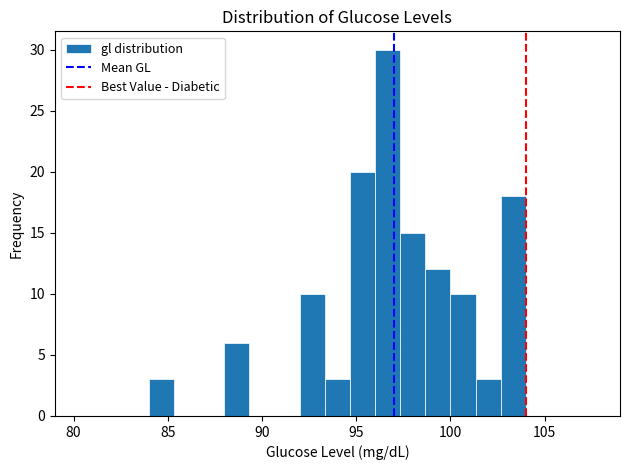

Around what value on the x-axis is the tallest bar? Give the approximate position of its centre, as read against the axis.

96.5